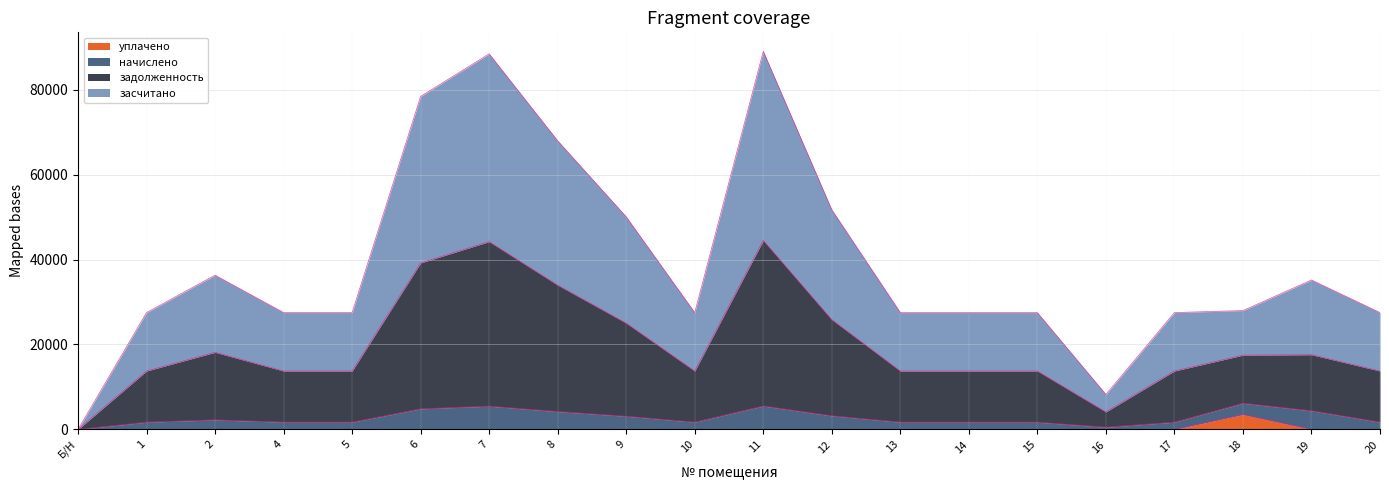

List the labels in order of уплачено value, smallest first.

Б/Н, 1, 2, 4, 5, 6, 7, 8, 9, 10, 11, 12, 13, 14, 15, 16, 17, 19, 20, 18